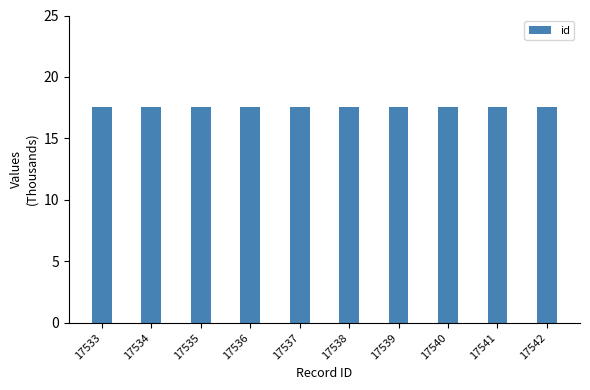

True or false: the data shows 11.2 at 17537.

False